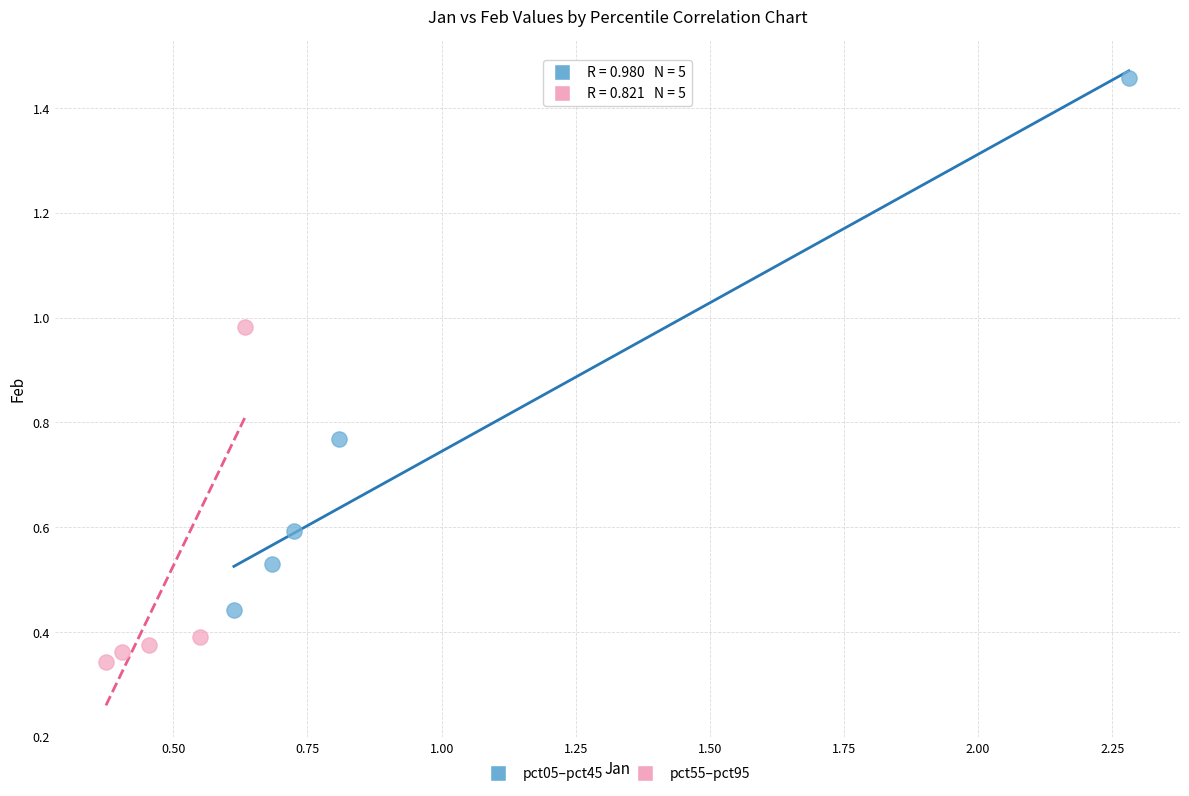

Which series has the widest spread of Y values?

pct05–pct45